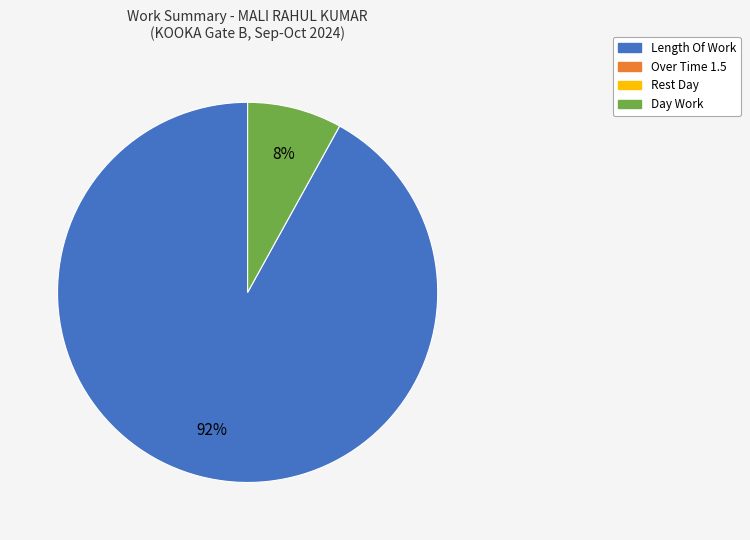

Is there any slice that represents more than half of the pie?

Yes